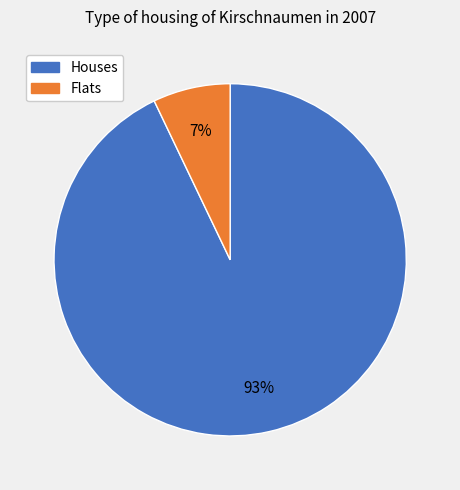

To the nearest percent, what is the difference between the largest and smallest slice percentages?

86%